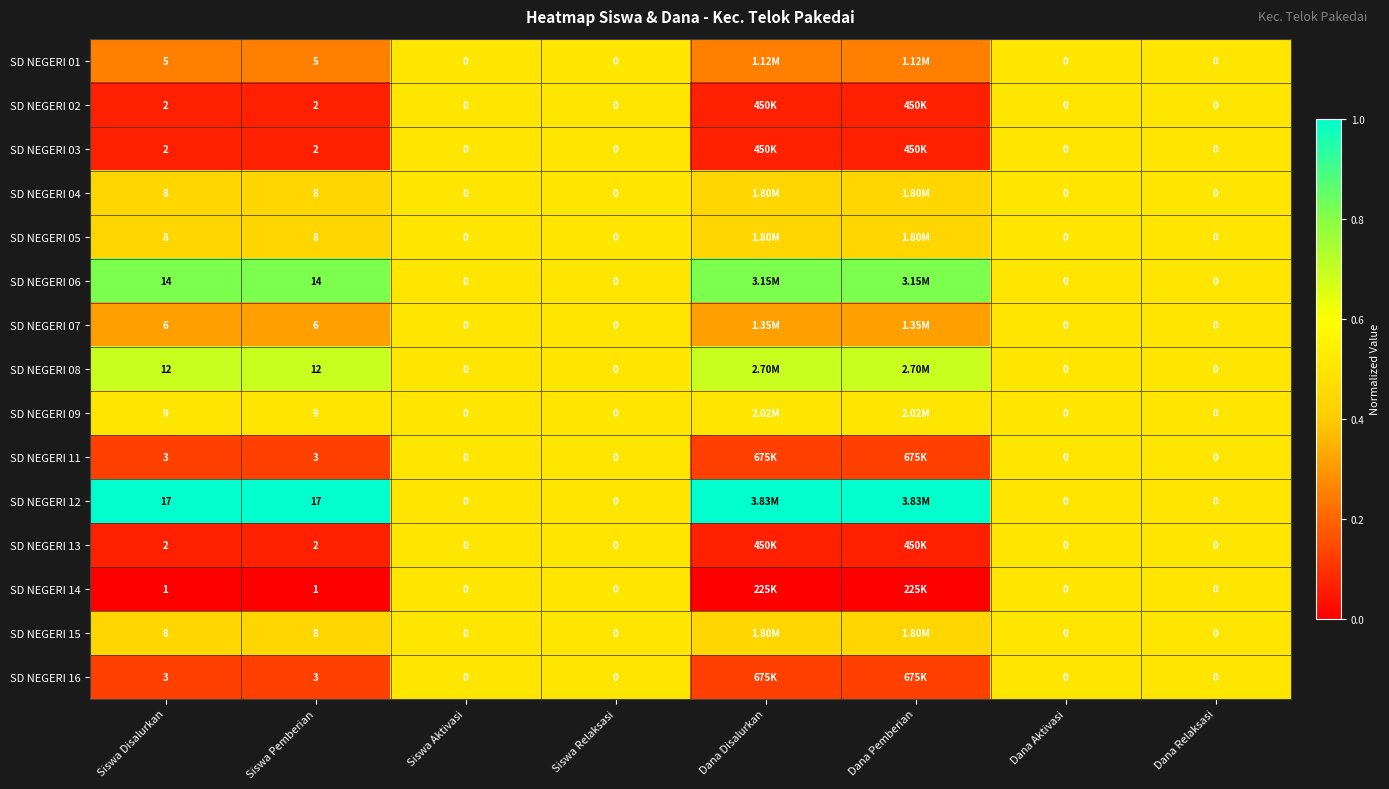

Count the number of data series in this chart.

15